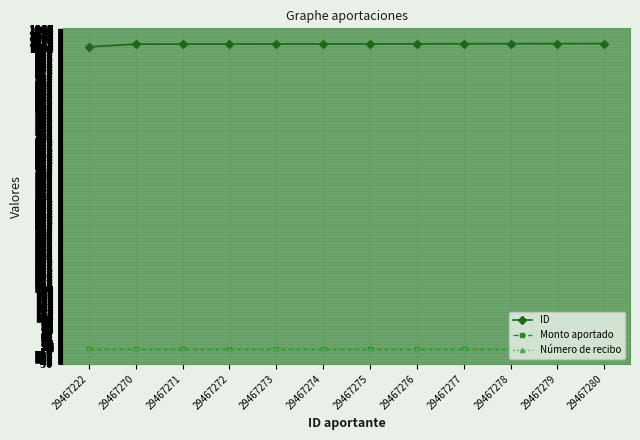

Which series has the largest total across all categories?

ID